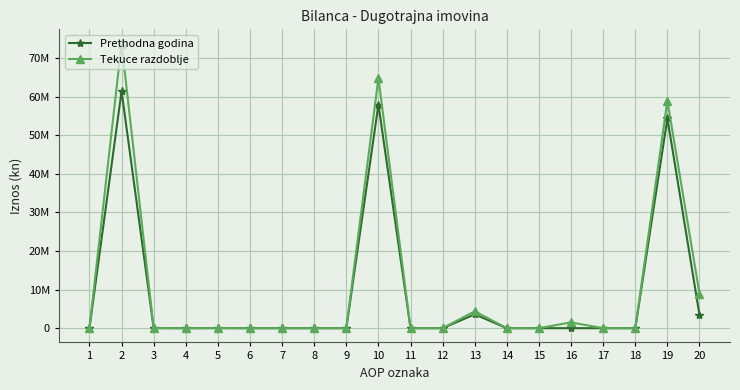

At which category is the sum across all series the highest?

2